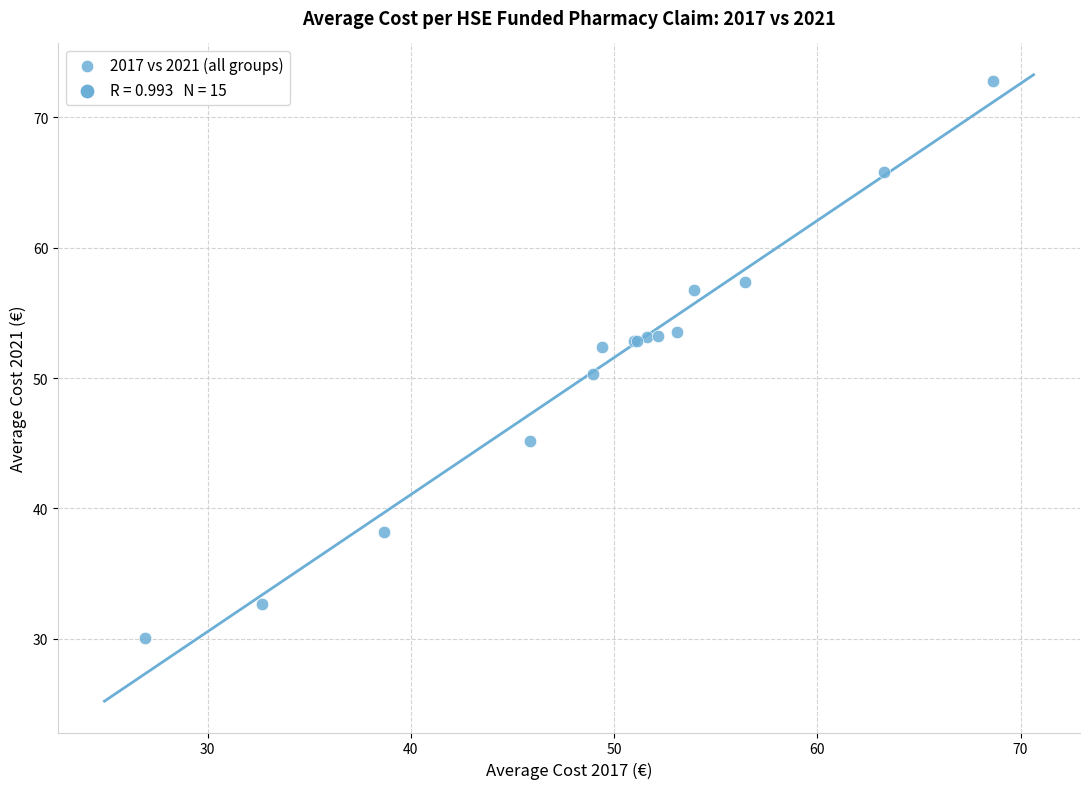

What Y value in the scatter plot is closest to 51?

50.3